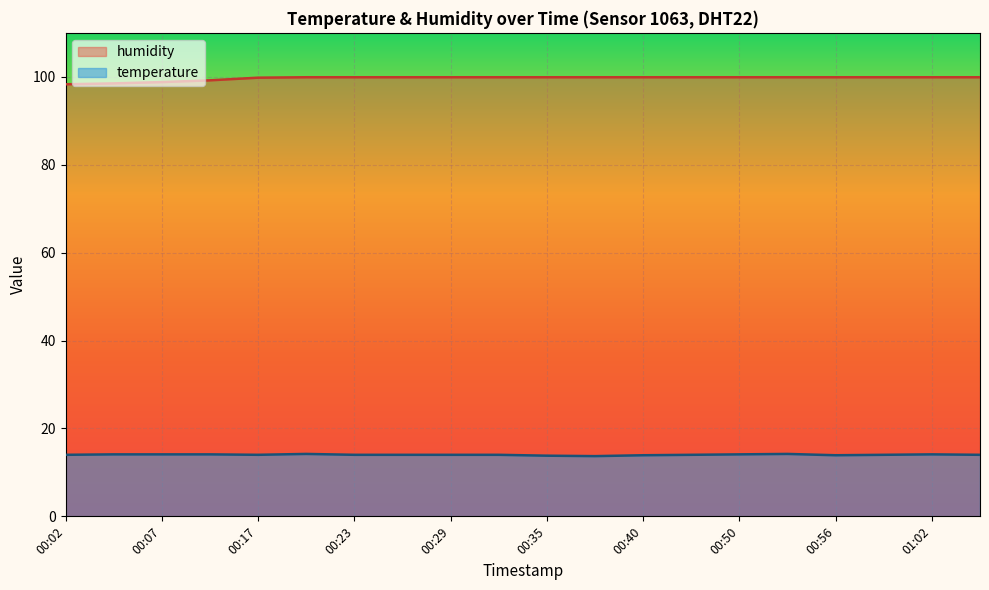

True or false: temperature has a value of 3.4 at 00:02.

False